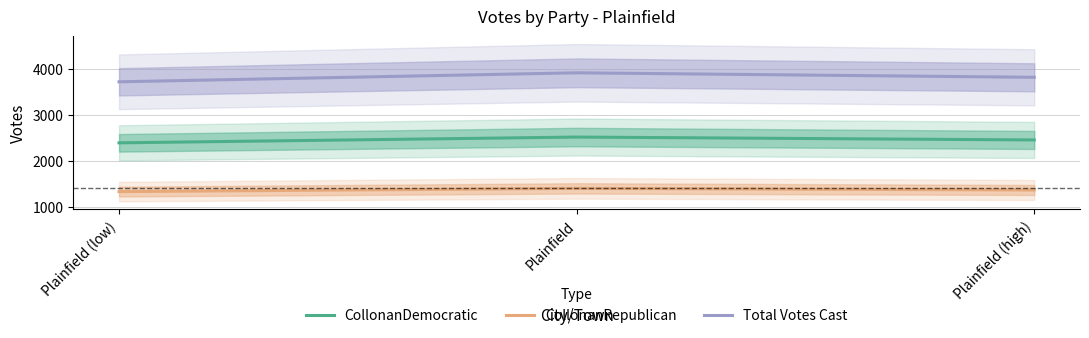

Which series has the largest total across all categories?

Total Votes Cast